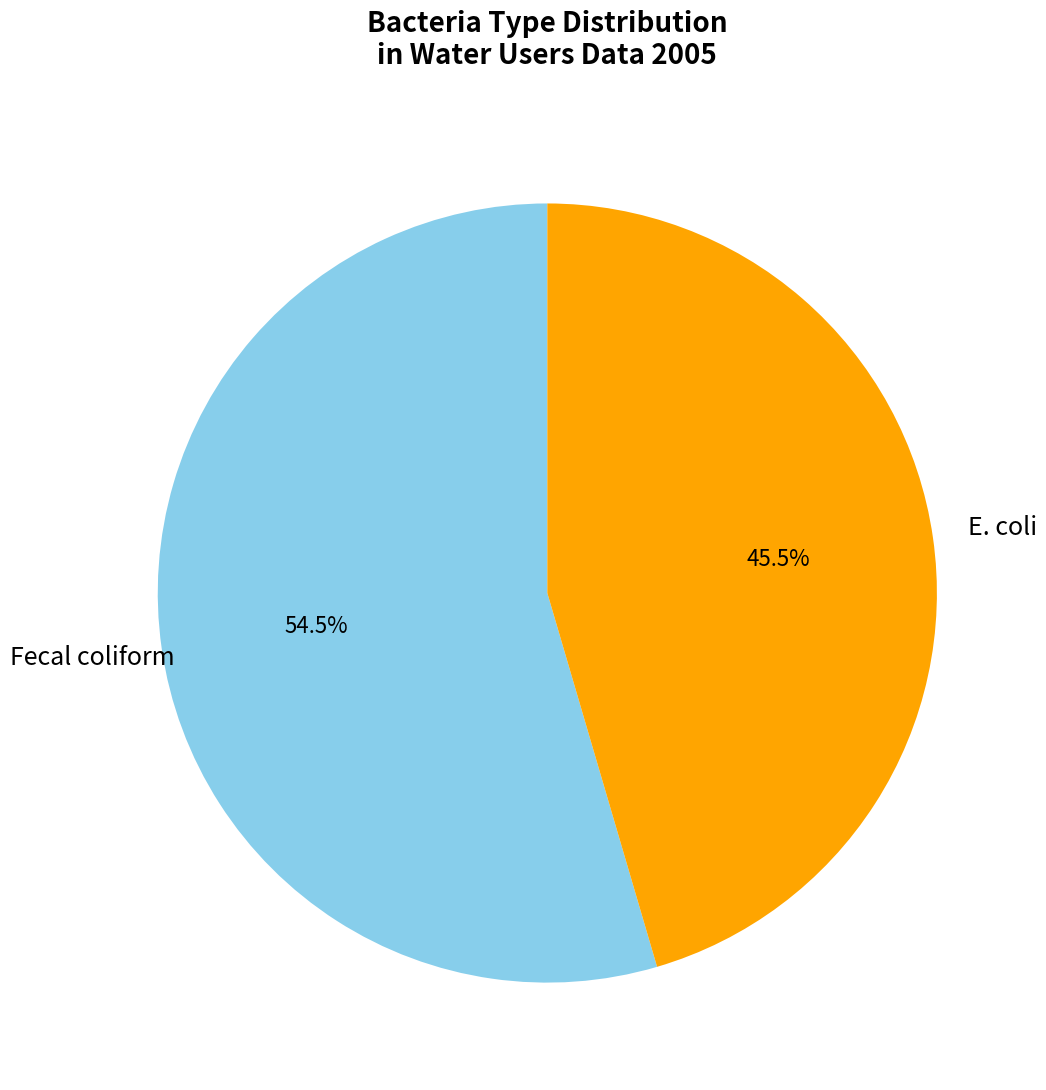

What percentage is NOT represented by E. coli?

54.5%